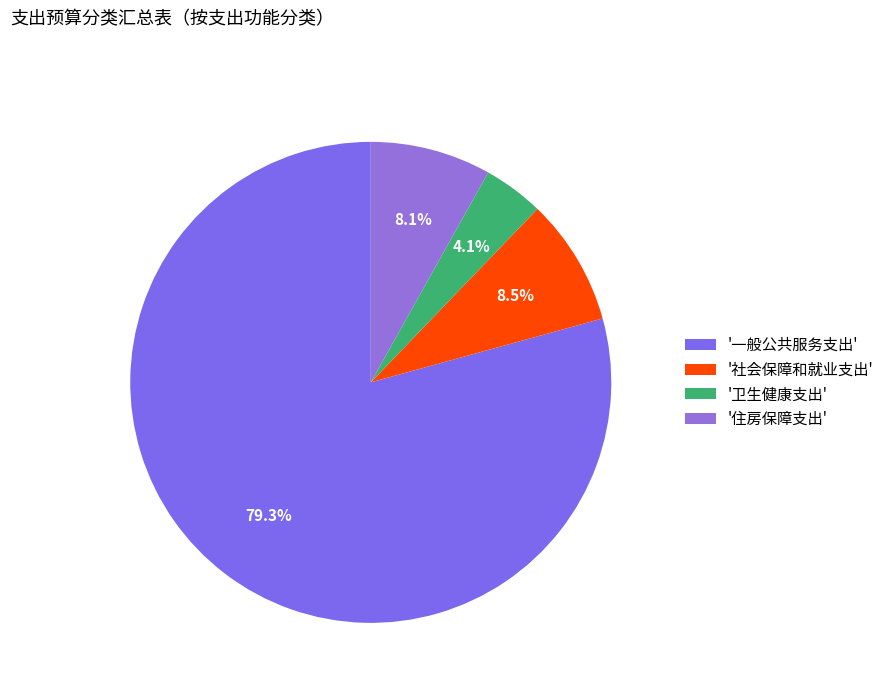

Which category has the smallest portion of the pie?

'卫生健康支出'